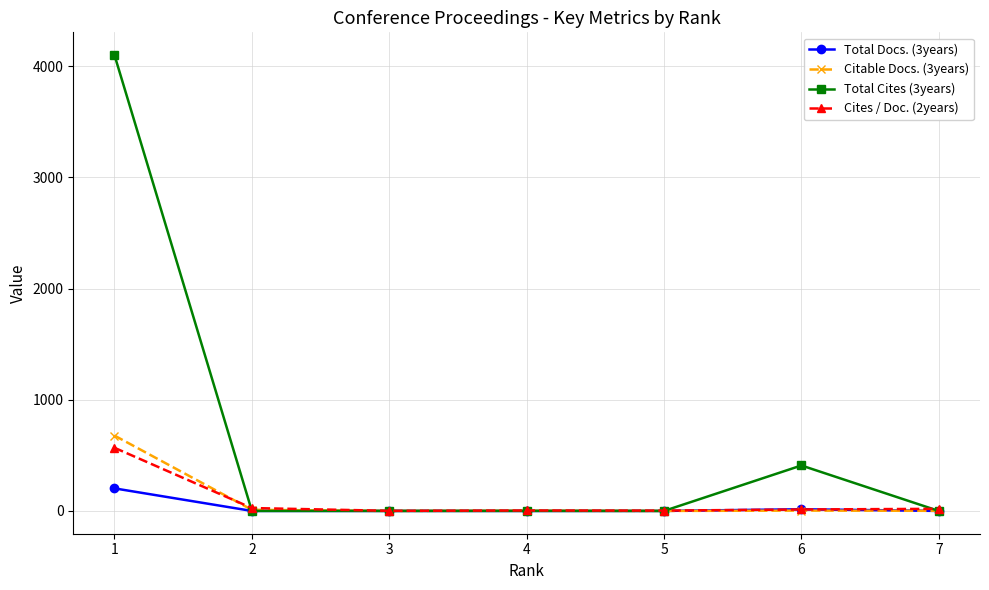

The Total Cites (3years) series shows 0 at 4. True or false?

True